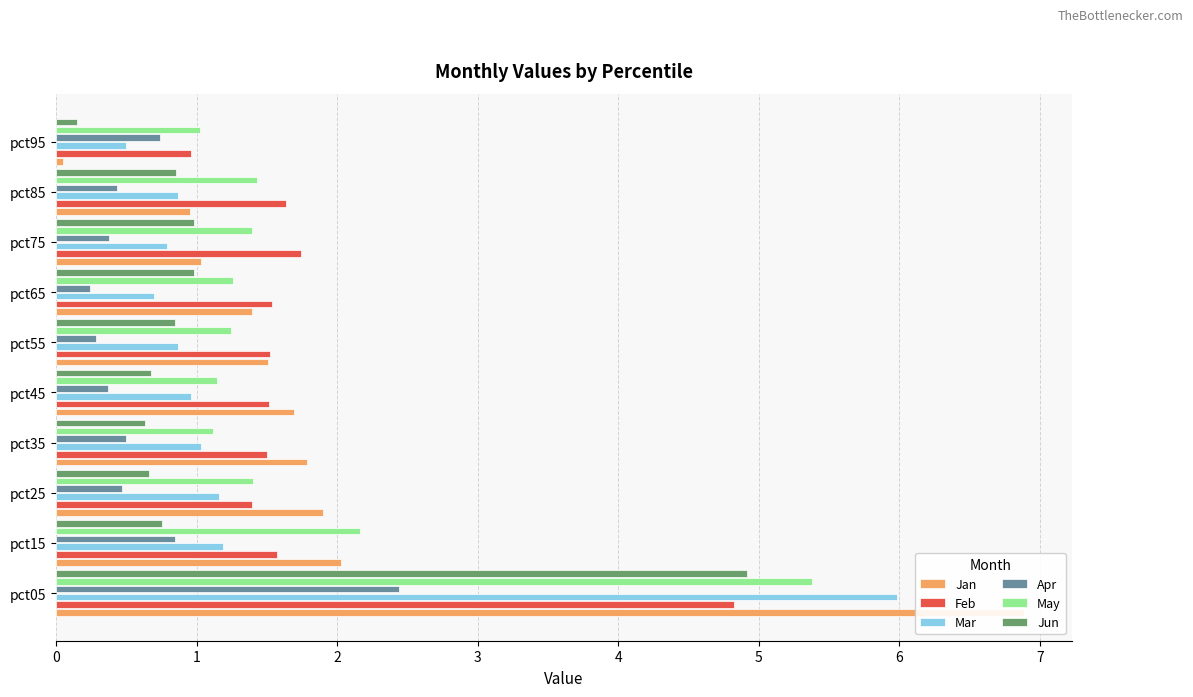

What is the difference between the second highest and second lowest values in the Feb series?

0.3